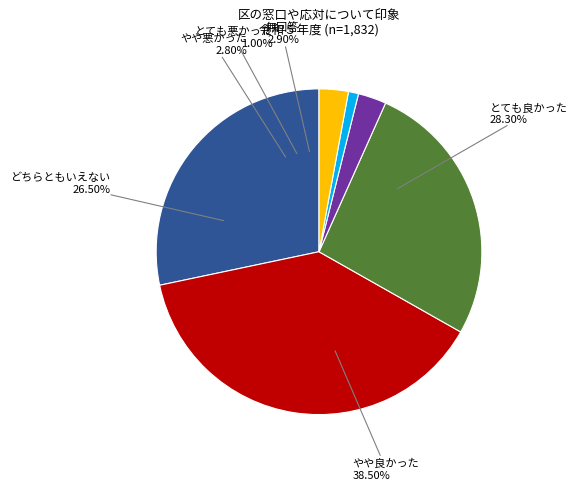

Do とても悪かった and やや悪かった together represent more than half of the pie?

No